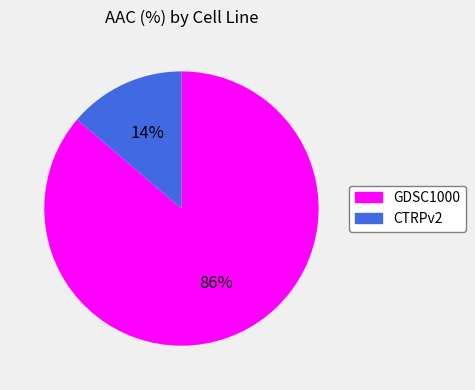

The GDSC1000 slice represents 99% of the pie. True or false?

False